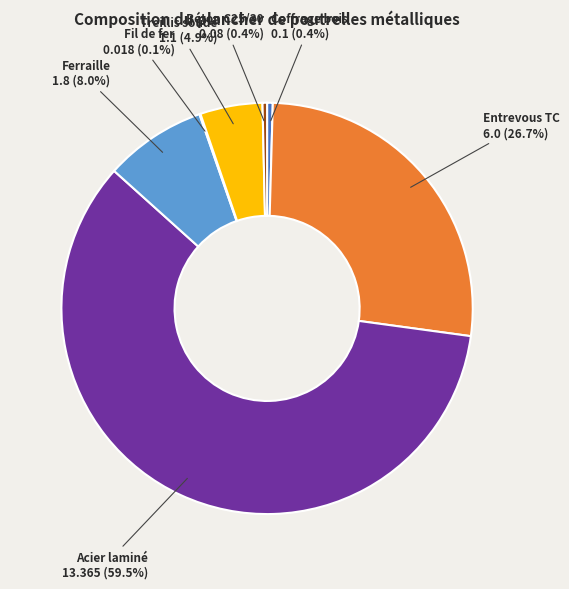

Which category has the smallest portion of the pie?

Fil de fer galvanisé